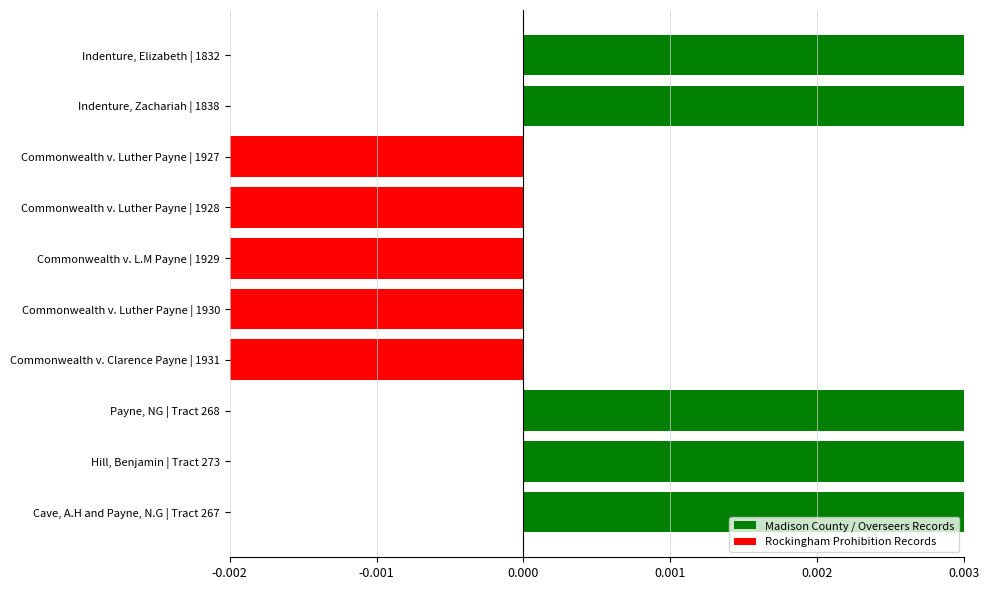

How many values are between 0 and 1?

5